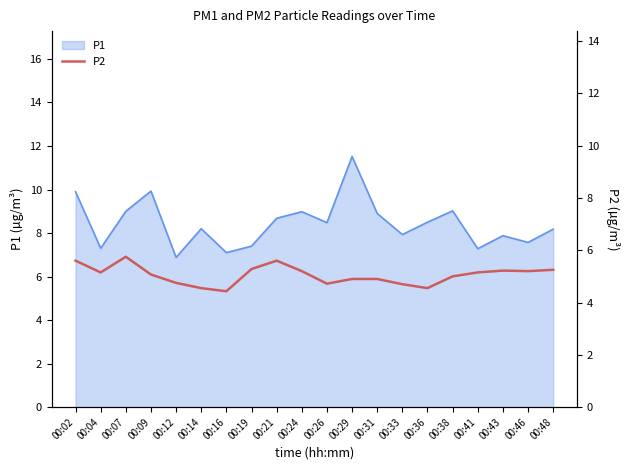

Which category has the highest value in the P1 series?

00:29